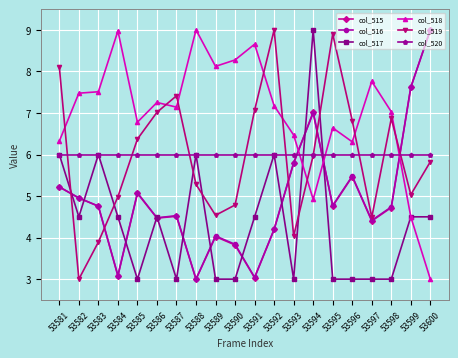

Where does the col_516 series first go above 4?

53581